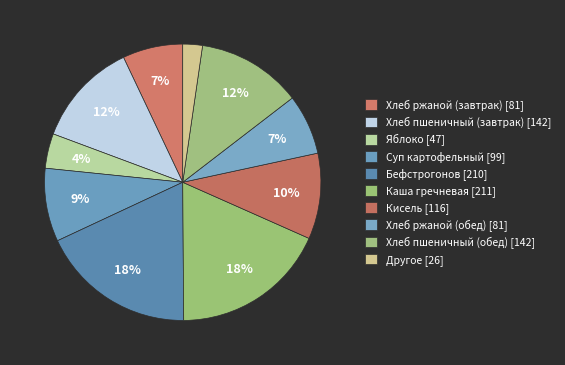

Which category has the biggest portion of the pie?

Каша гречневая